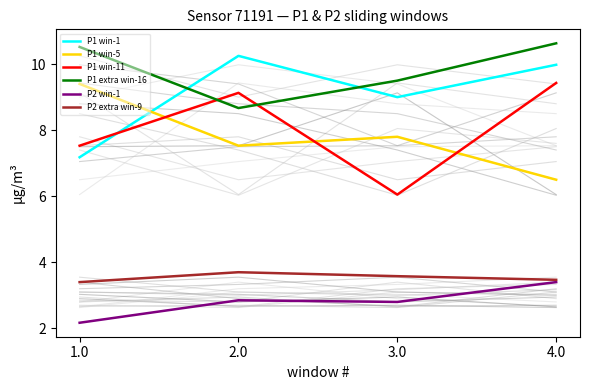

Reading right to left, extract all data points from this chart.

P1 win-1: 10.0	9.0	10.2	7.2
P1 win-5: 6.5	7.8	7.5	9.4
P1 win-11: 9.4	6.0	9.1	7.5
P1 extra win-16: 10.6	9.5	8.7	10.5
P2 win-1: 3.4	2.8	2.9	2.2
P2 extra win-9: 3.5	3.6	3.7	3.4